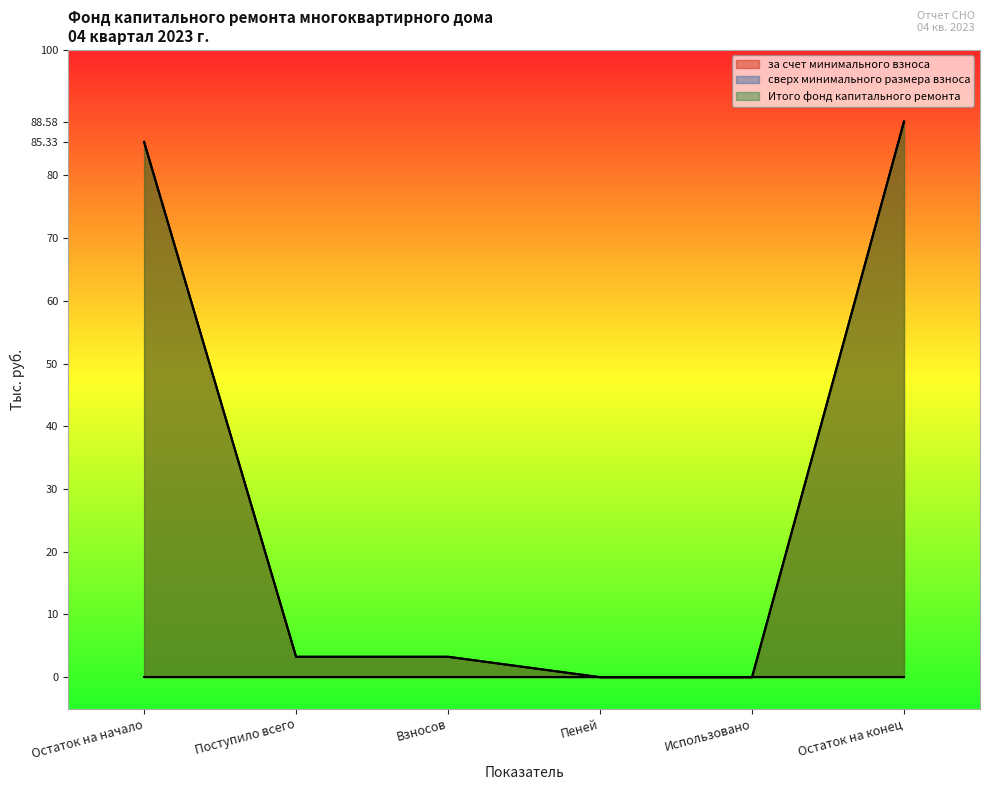

How many values in the Итого фонд капитального ремонта series exceed 3?

4